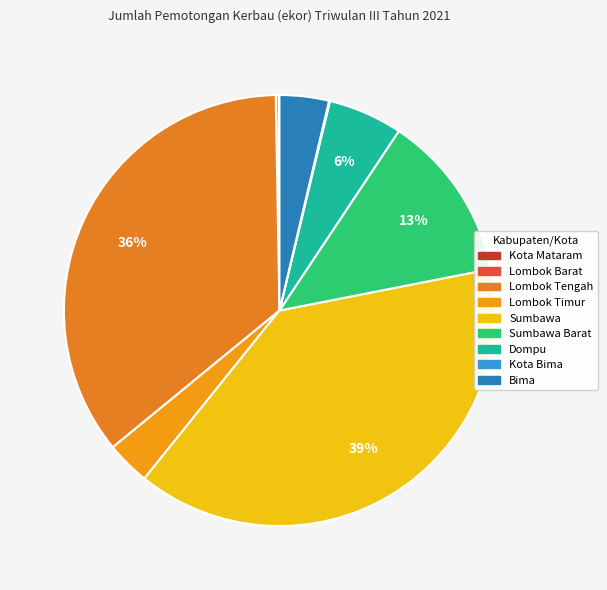

What percentage do Kota Bima and Lombok Tengah together represent?

35.7%